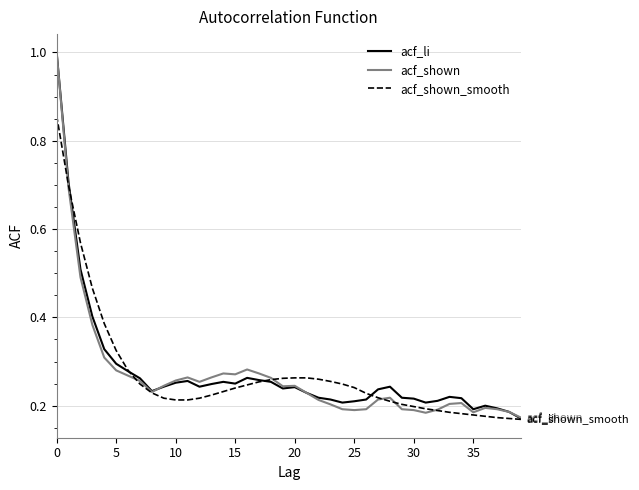

What is the value of the acf_shown_smooth point at the 12th from the left?

0.2